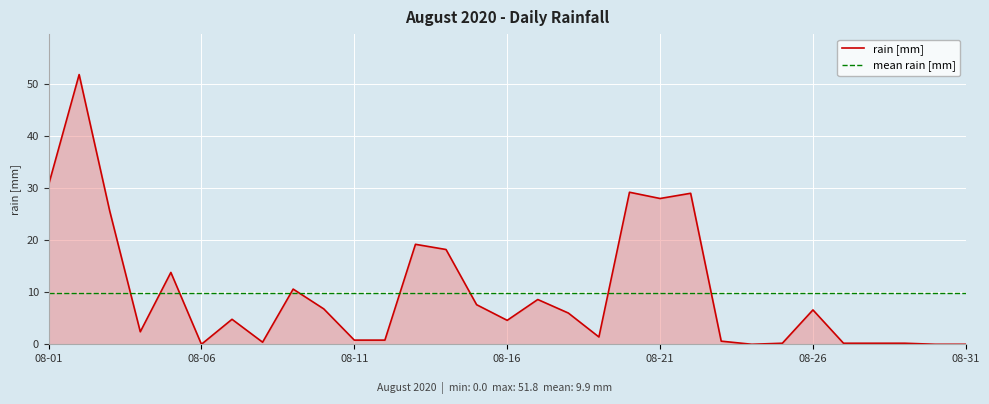

The chart shows a value of 0.3 at 2020-08-27. True or false?

False